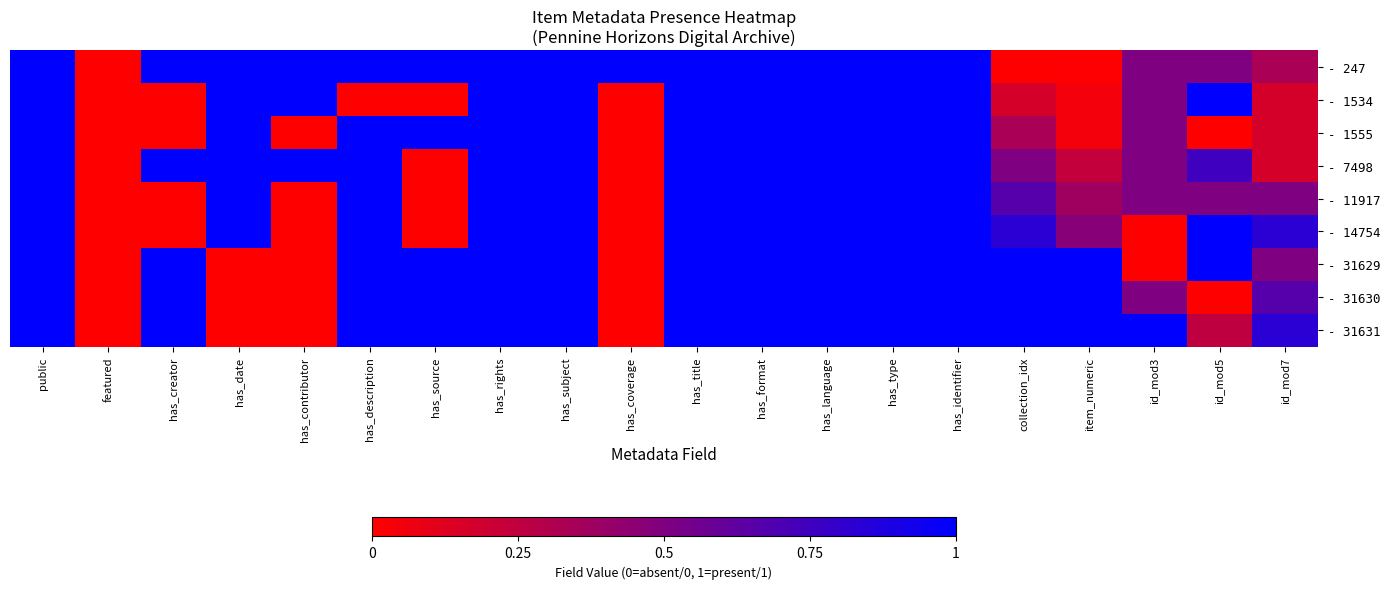

Which series has the largest range (max minus min)?

- 247